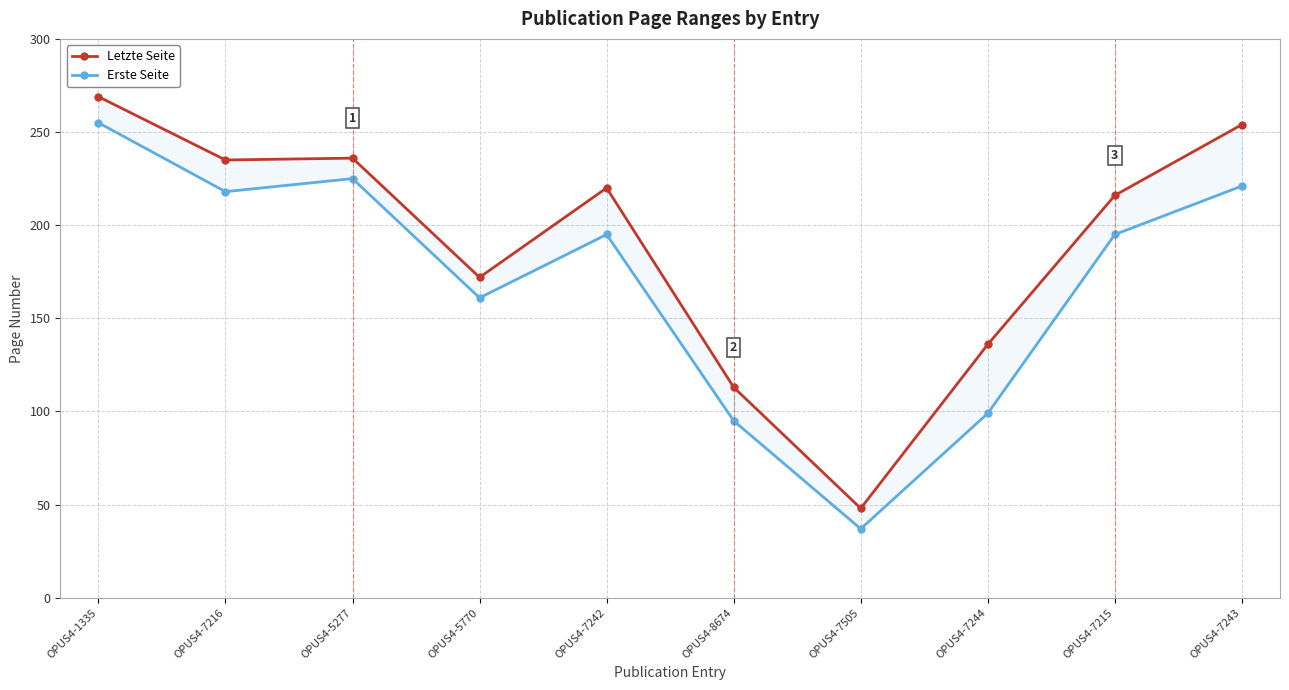

At which category is the sum across all series the highest?

OPUS4-1335